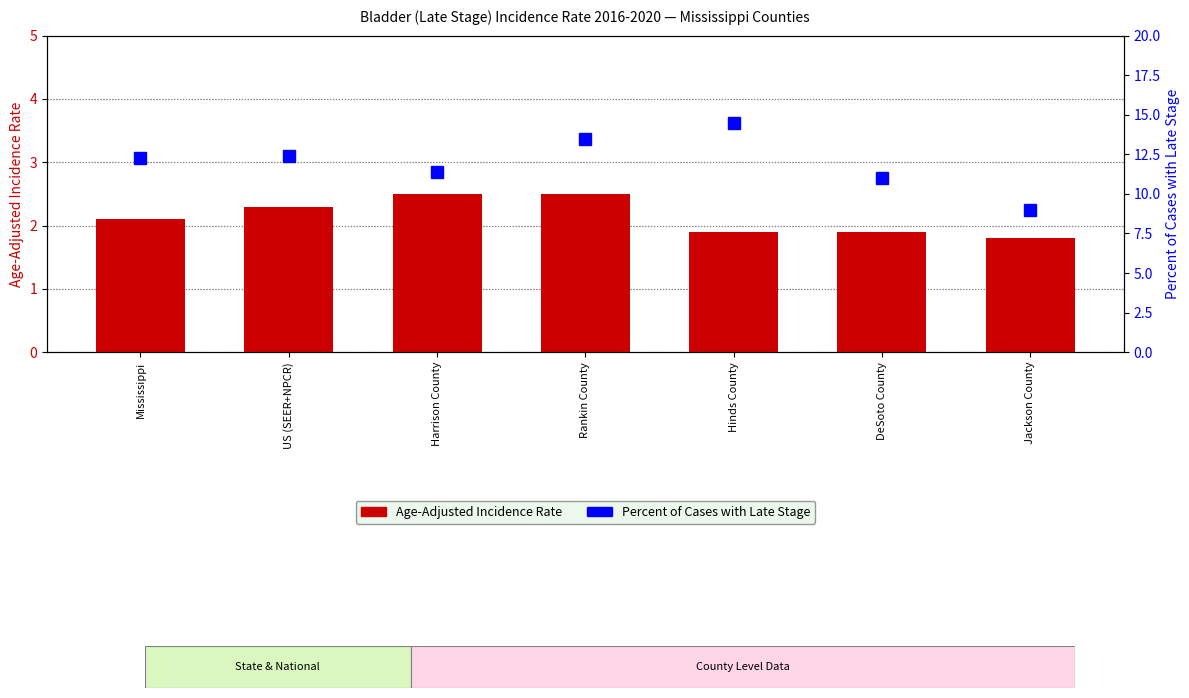

Reading left to right, what are all the values shown in this chart?

Age-Adjusted Incidence Rate: Mississippi=2.1	US (SEER+NPCR)=2.3	Harrison County=2.5	Rankin County=2.5	Hinds County=1.9	DeSoto County=1.9	Jackson County=1.8
Percent of Cases with Late Stage: Mississippi=12.3	US (SEER+NPCR)=12.4	Harrison County=11.4	Rankin County=13.5	Hinds County=14.5	DeSoto County=11.0	Jackson County=9.0